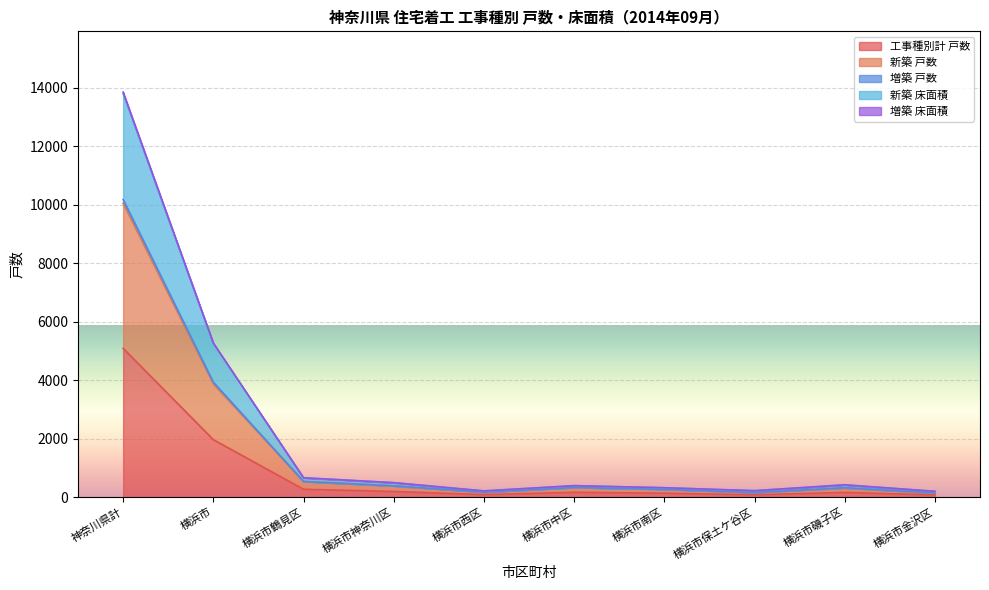

At which category is the sum across all series the highest?

神奈川県計